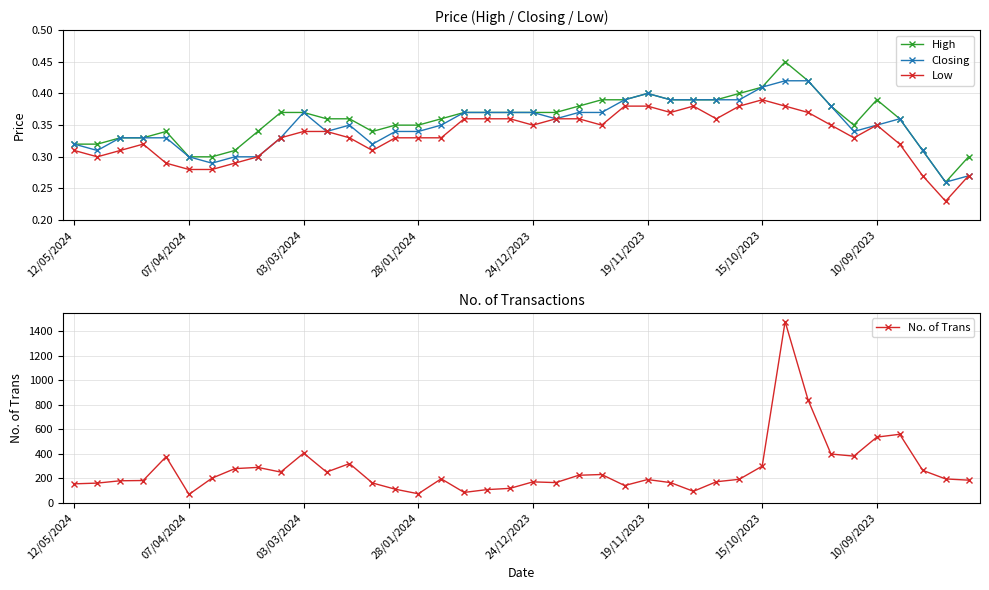

What is the difference between the highest and lowest values at 27?

93.6